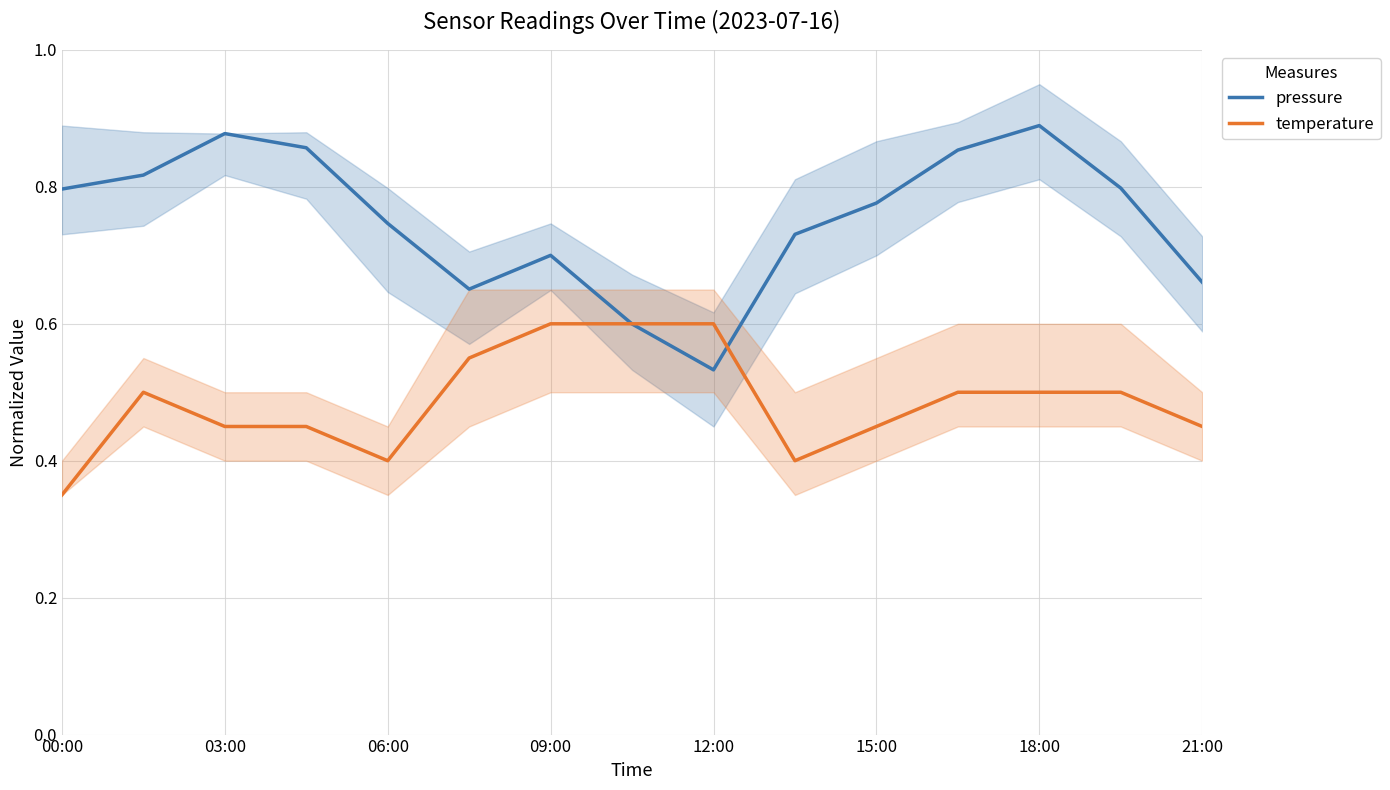

Where is pressure nearest to the value 0?

12:00